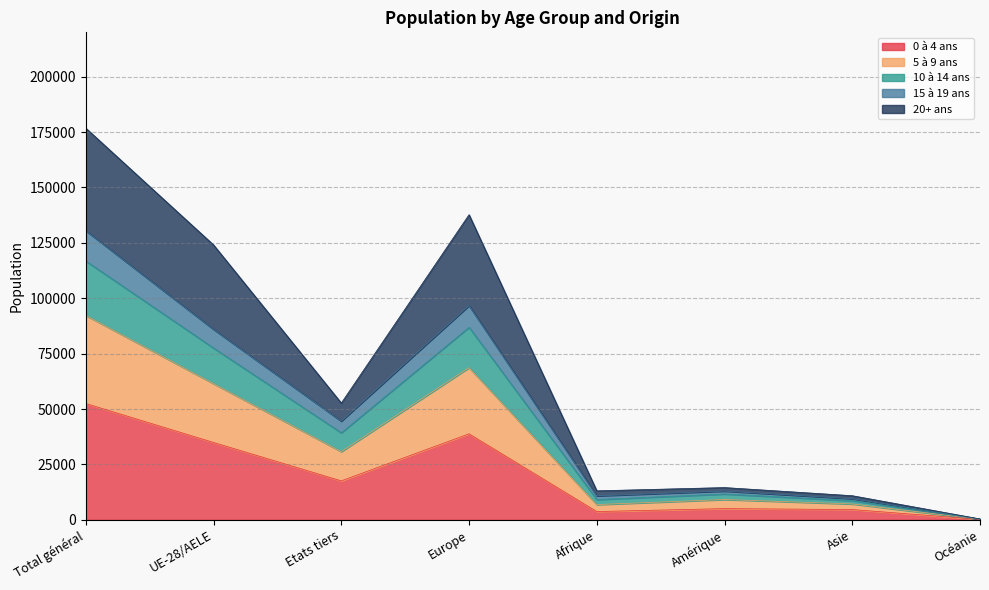

What is the value of the 20+ ans point at the 6th from the left?

14554